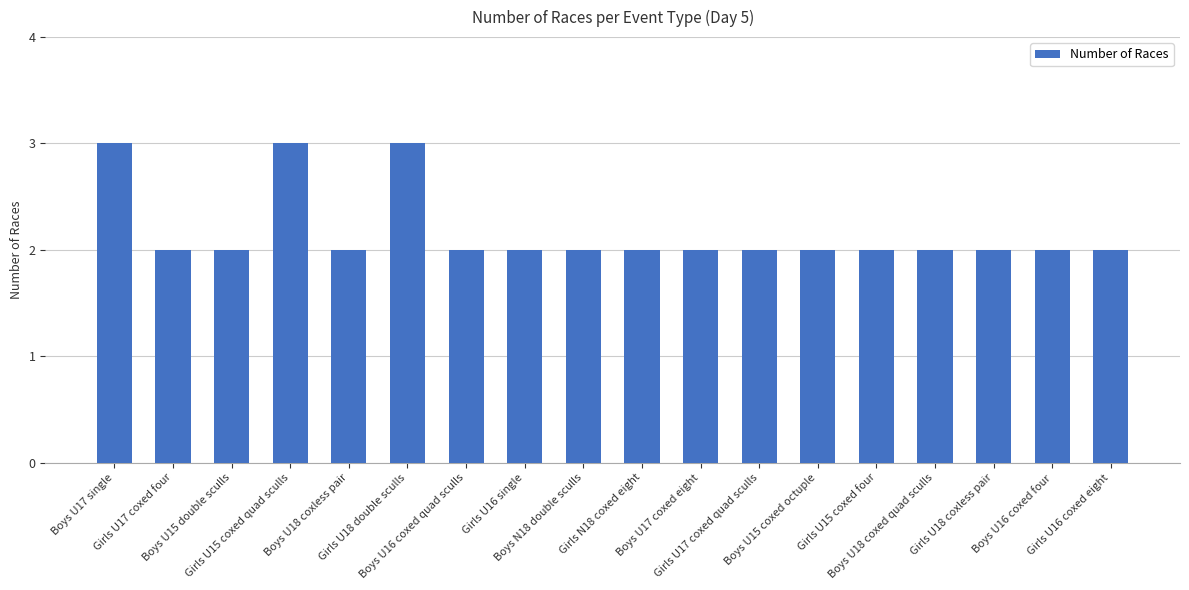

What is the greatest value displayed?

3